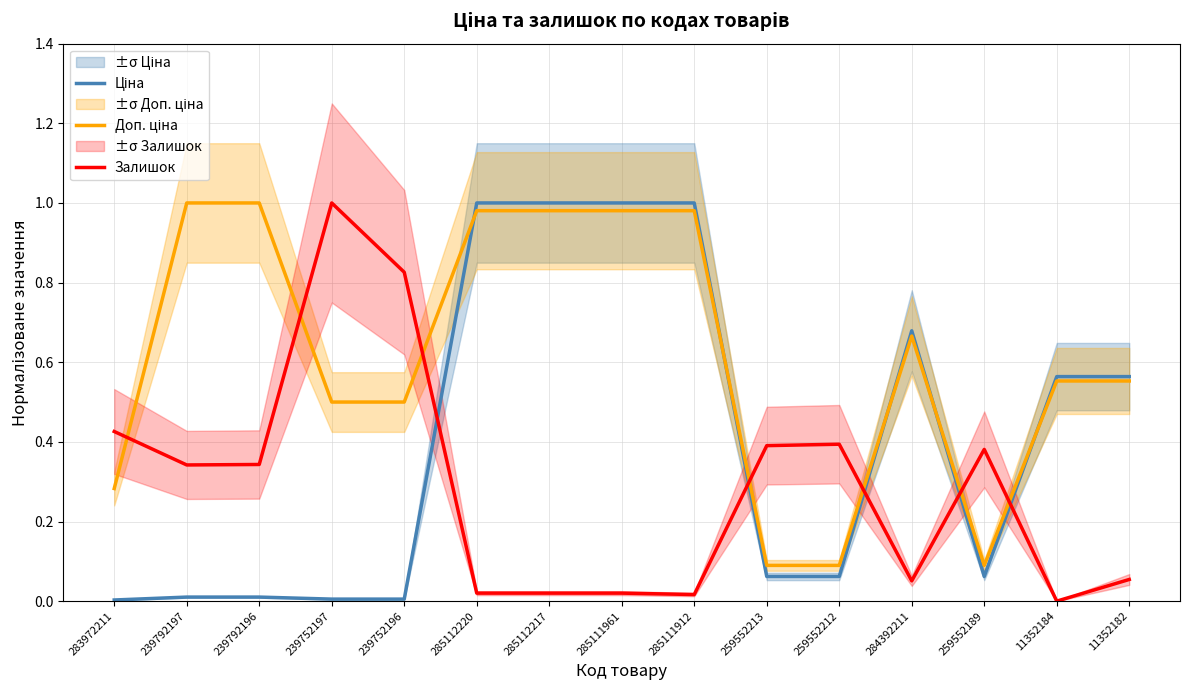

After their last crossing, which series has the higher values: Ціна or Доп. ціна?

Ціна